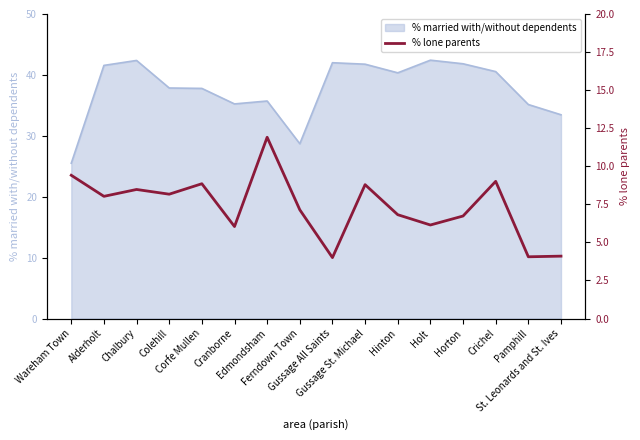

At which category does the data reach its first local valley?

Alderholt